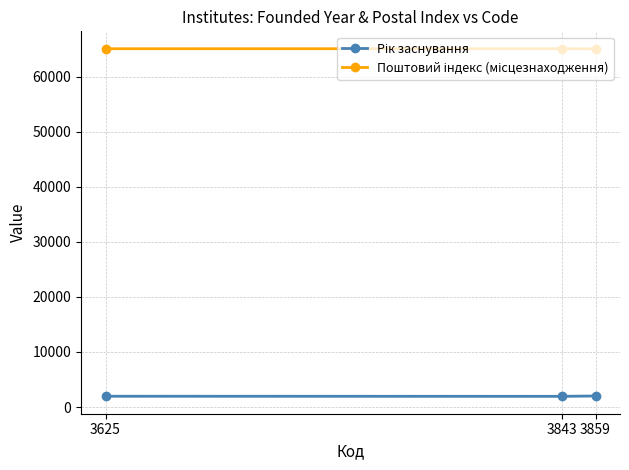

Does the chart have visible grid lines?

Yes